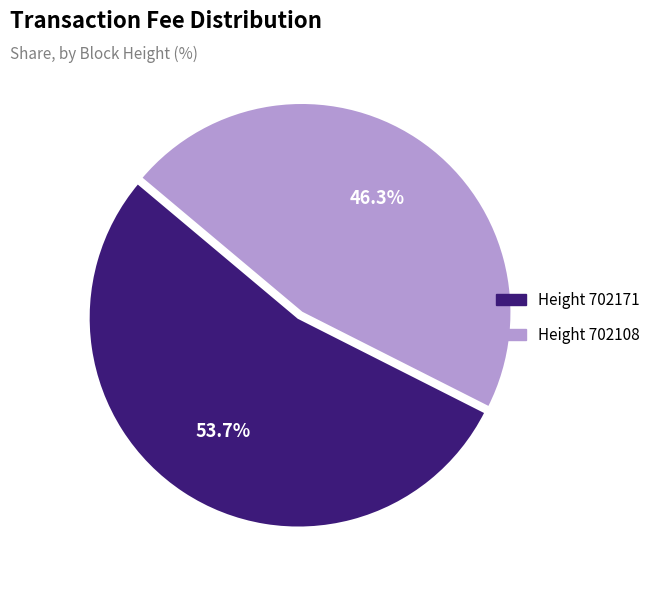

How many segments does this pie chart have?

2